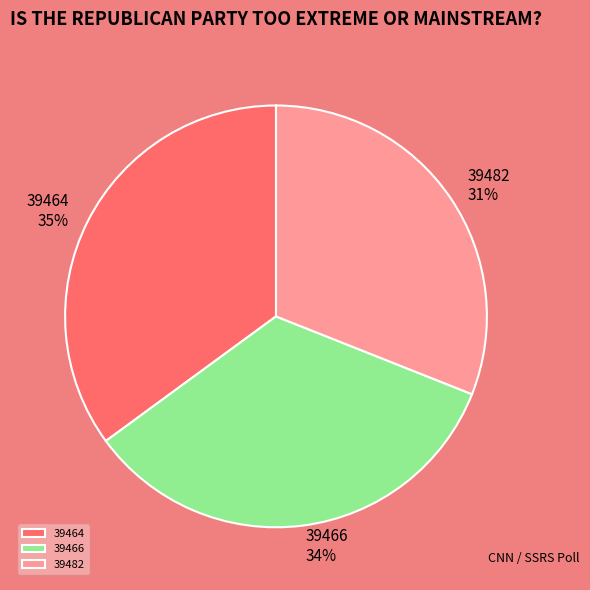

To the nearest percent, what is the difference between the largest and smallest slice percentages?

4%